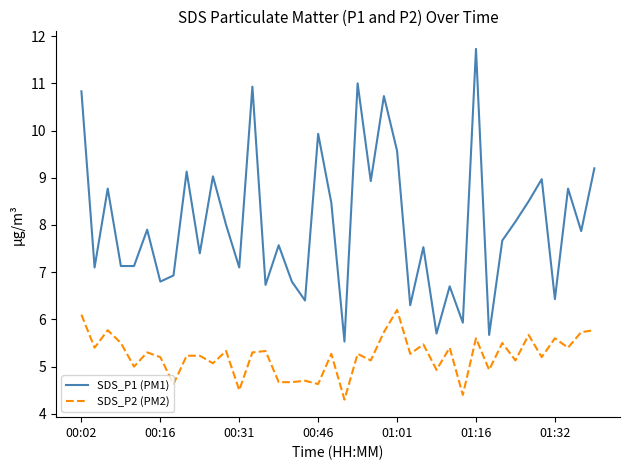

What is the greatest value displayed?

11.7